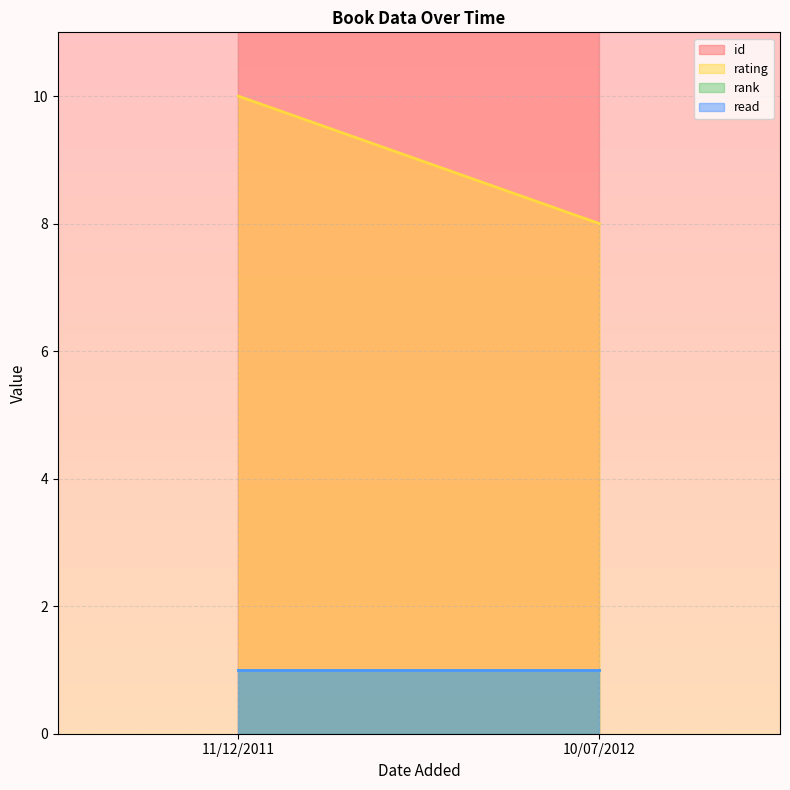

Reading left to right, list all the values displayed in this chart.

id: 637	713
rating: 10	8
rank: 1	1
read: 1	1